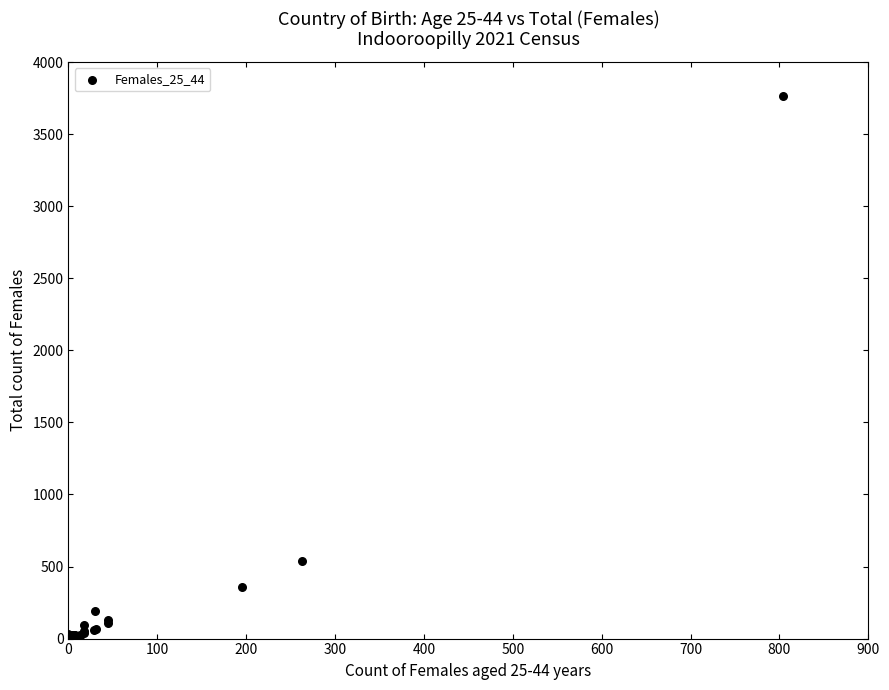

What Y value in the scatter plot is closest to 1883?

541